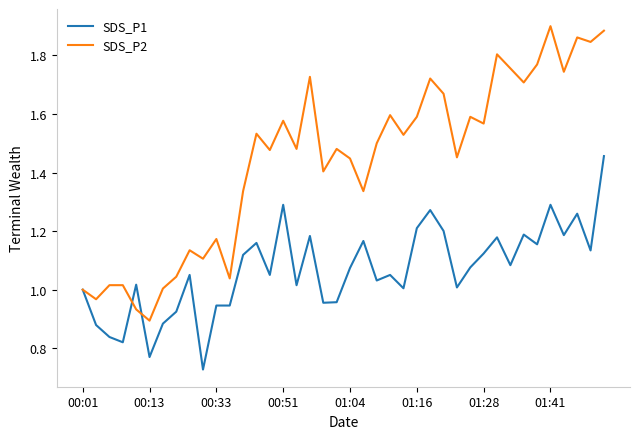

Which series has the largest range (max minus min)?

SDS_P2